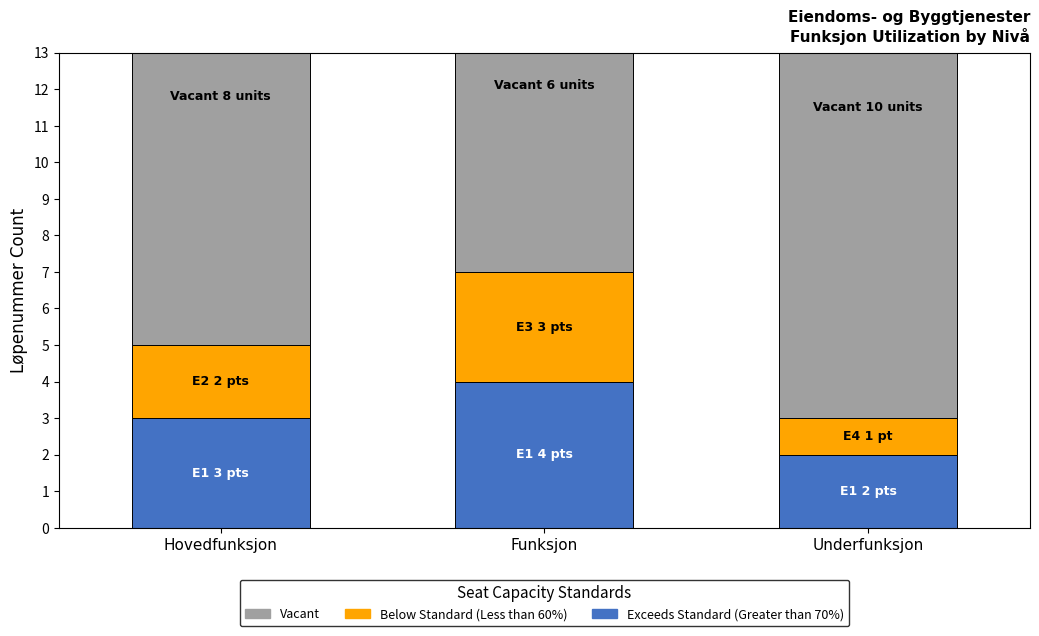

What is the highest value of the Exceeds Standard (Greater than 70%) series?

4